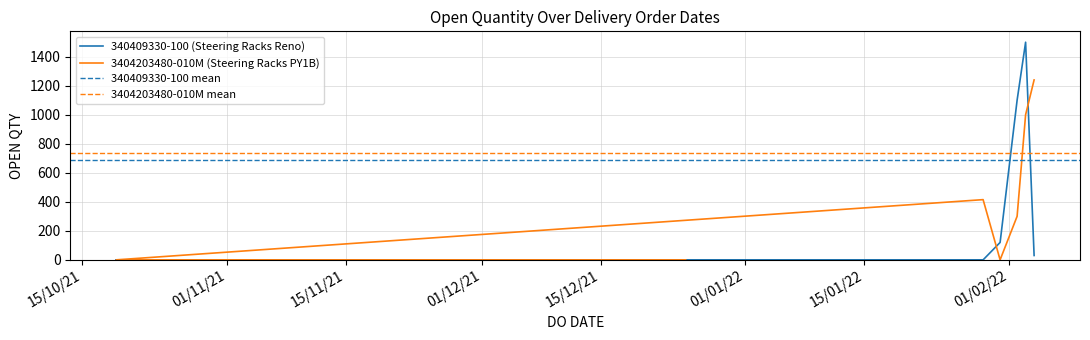

How many times do 340409330-100 (Steering Racks Reno) and 3404203480-010M (Steering Racks PY1B) cross each other?

2